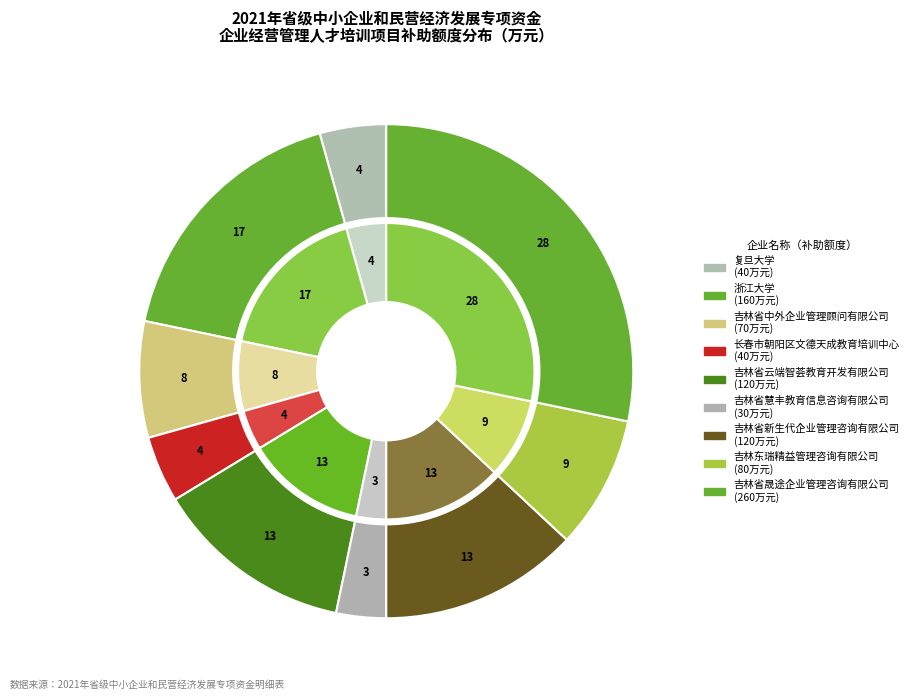

Which has a higher value, 吉林省新生代企业管理咨询有限公司 or 浙江大学?

浙江大学